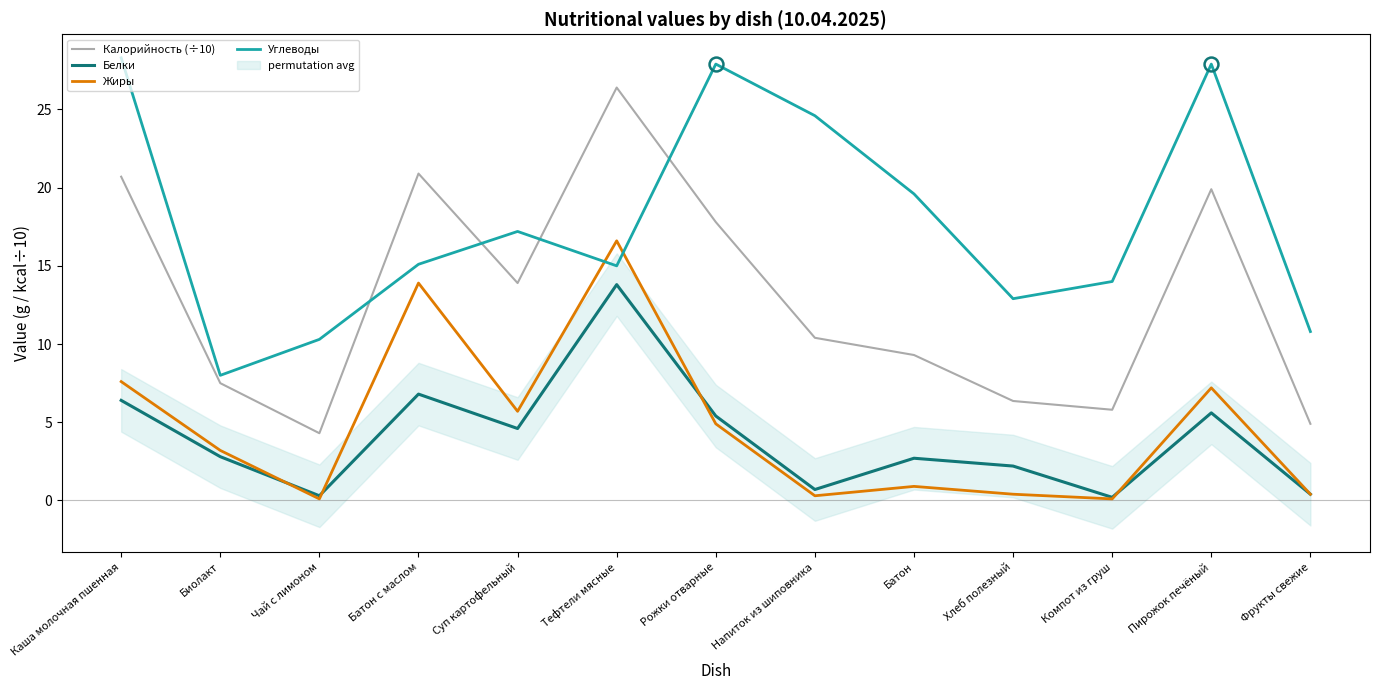

True or false: Калорийность (÷10) and Белки cross at least once.

False